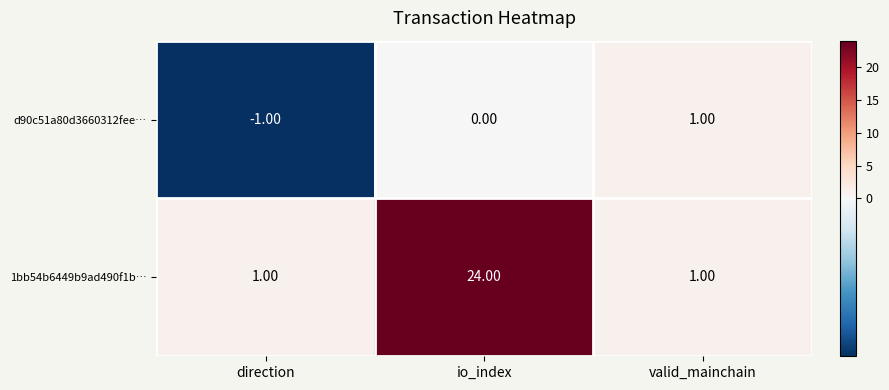

At io_index, list the series in order from smallest to largest.

d90c51a80d3660312fee…, 1bb54b6449b9ad490f1b…